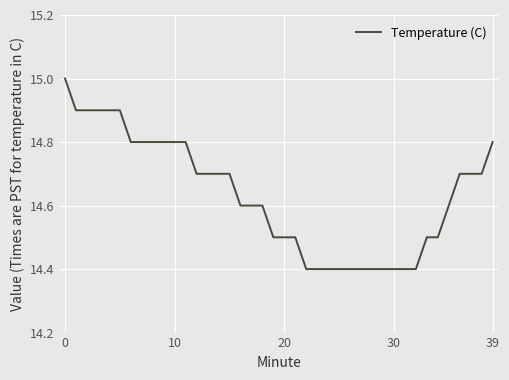

What is the smallest value displayed?

14.4